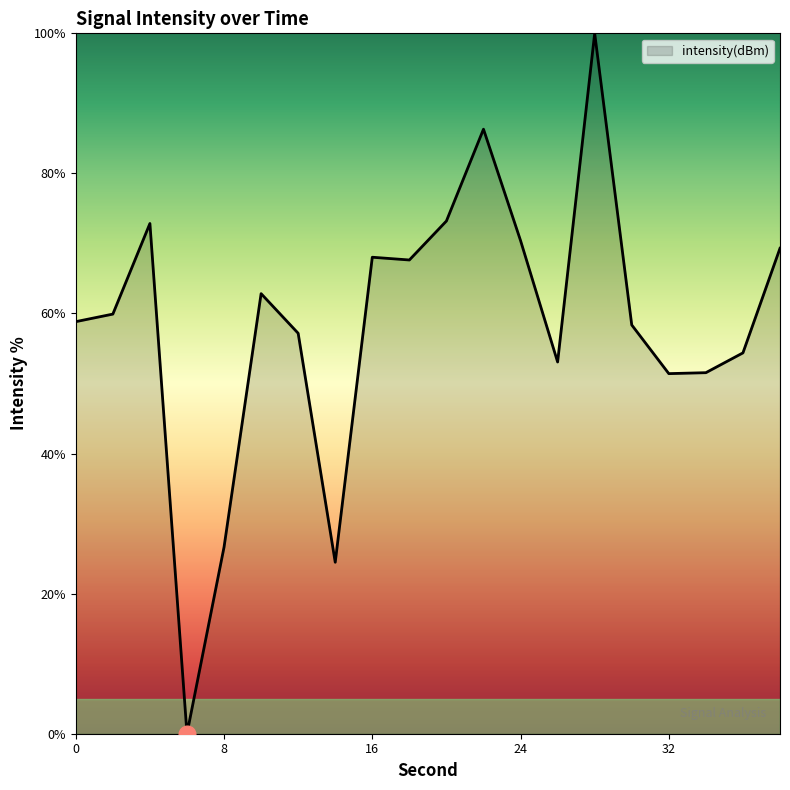

What is the difference between the maximum and minimum values?

100.0